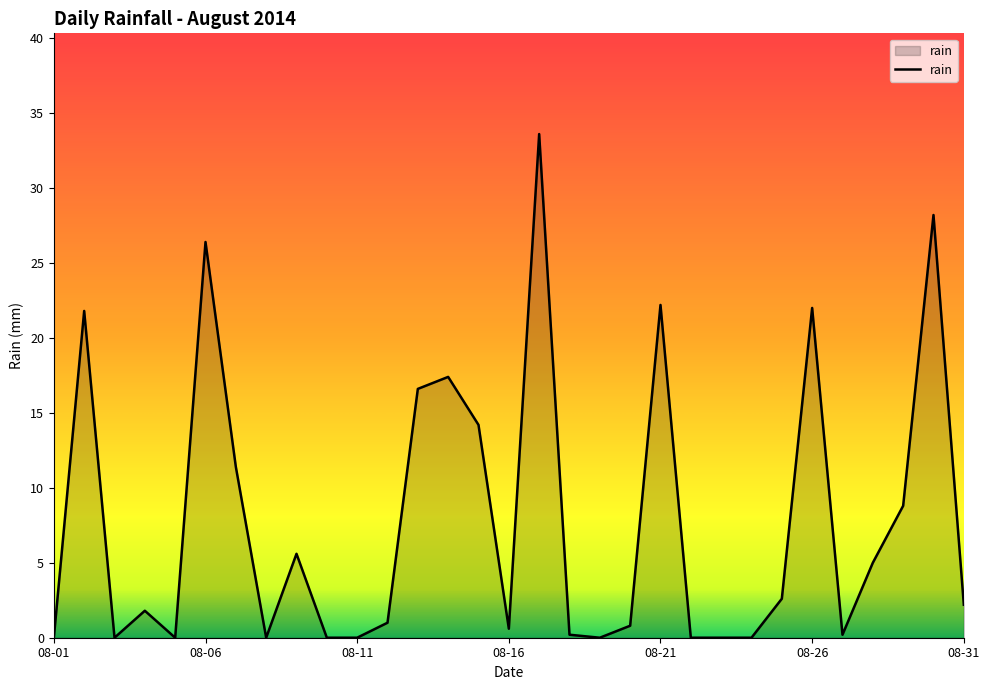

True or false: there are more than 1 points higher than both neighbors.

True